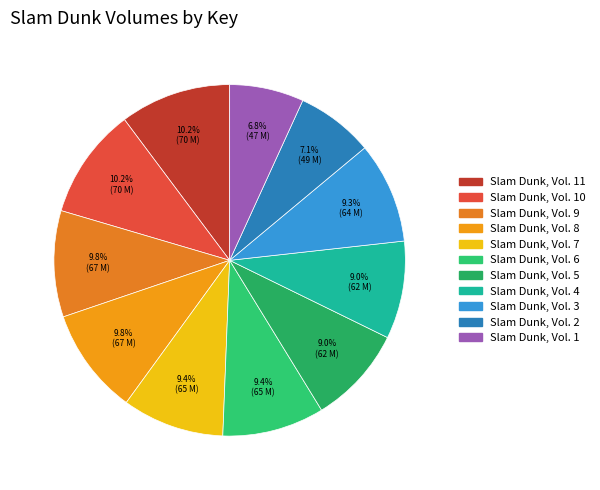

How many segments does this pie chart have?

11